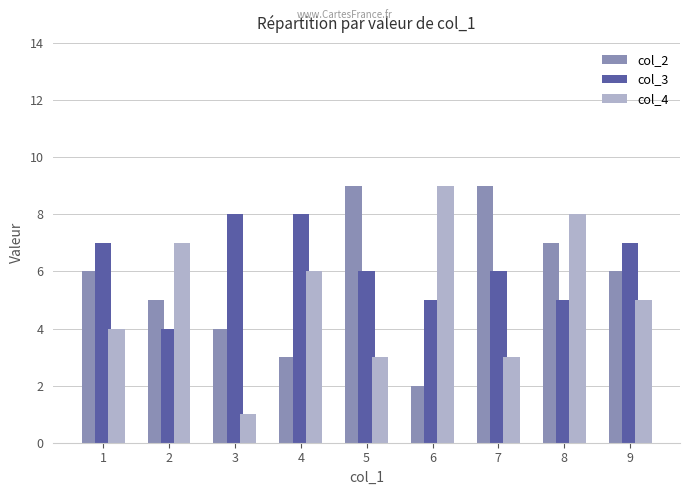

Reading left to right, extract all data points from this chart.

col_2: 6	5	4	3	9	2	9	7	6
col_3: 7	4	8	8	6	5	6	5	7
col_4: 4	7	1	6	3	9	3	8	5